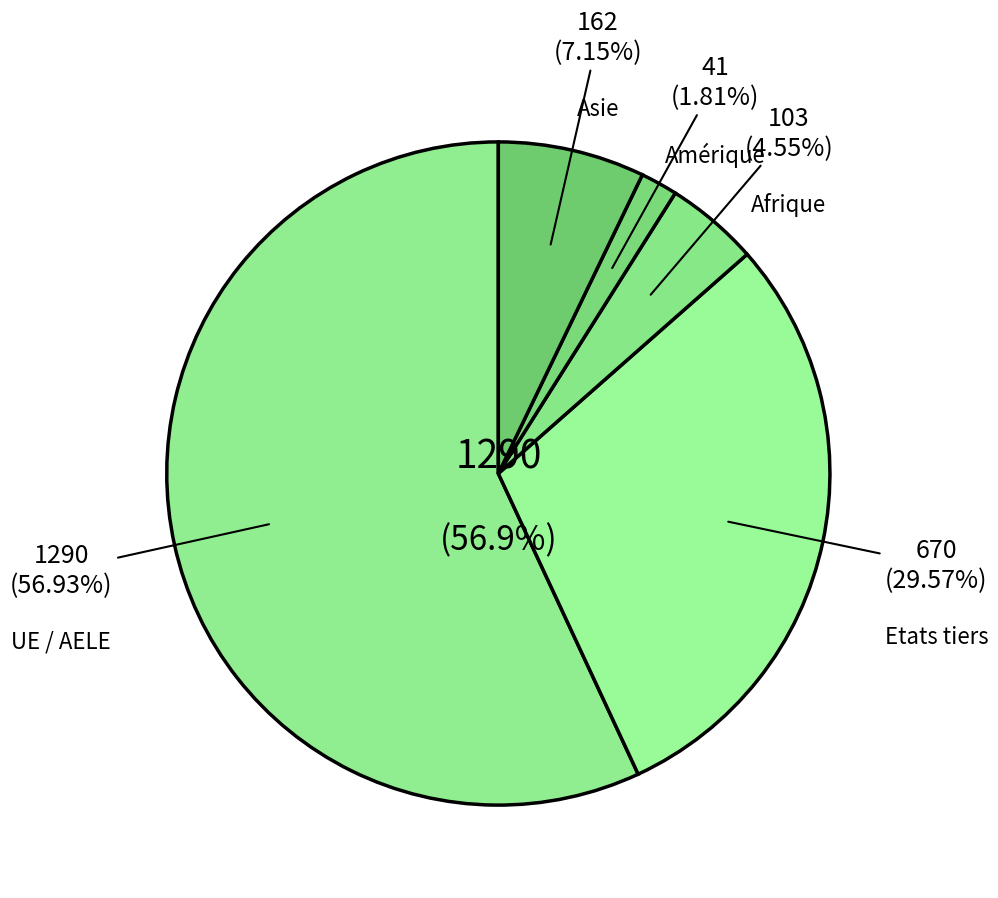

How much of the chart is everything except Amérique?

98.2%